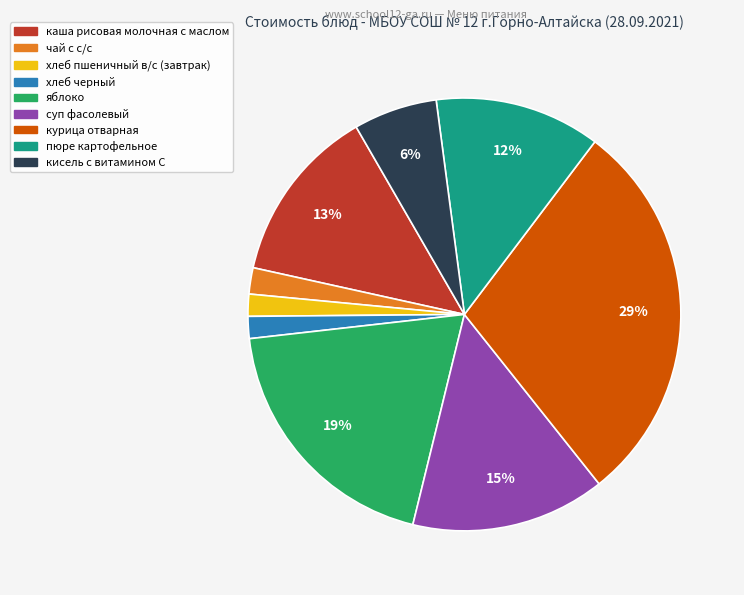

To the nearest percent, what portion does суп фасолевый represent?

15%